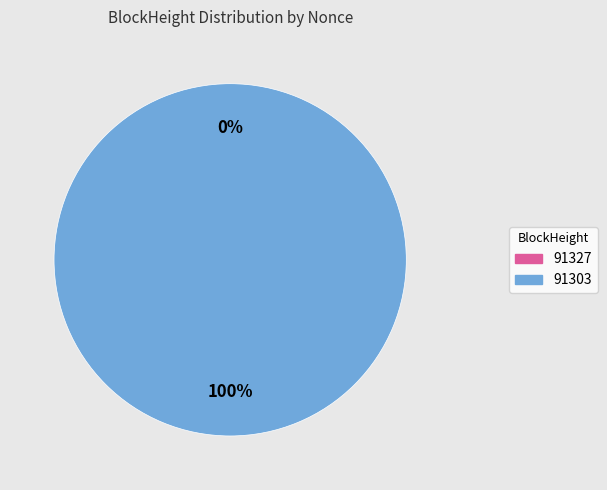

To the nearest percent, what is the difference between the largest and smallest slice percentages?

100%